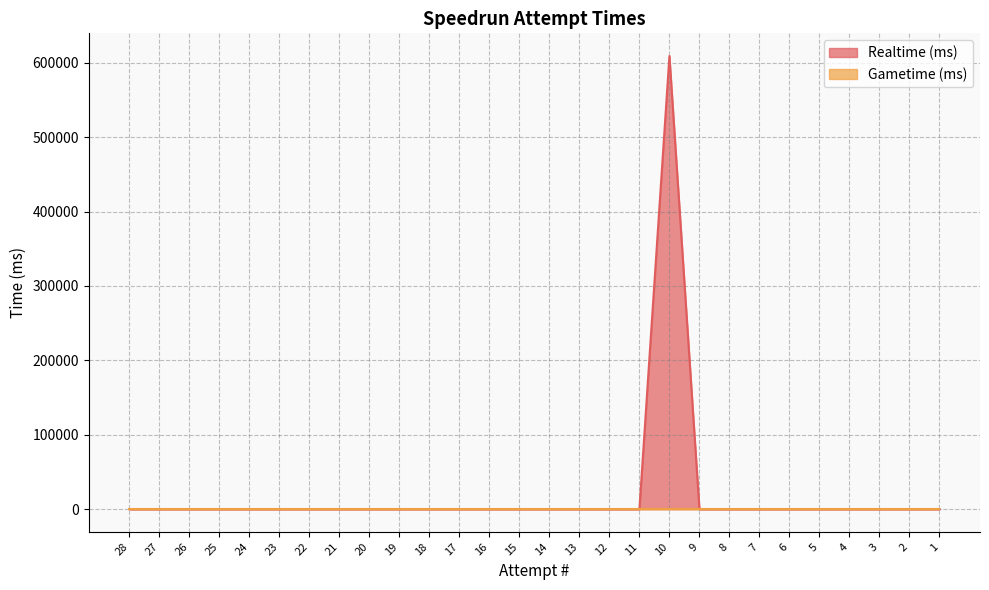

Which label corresponds to the smallest value in the chart?

28